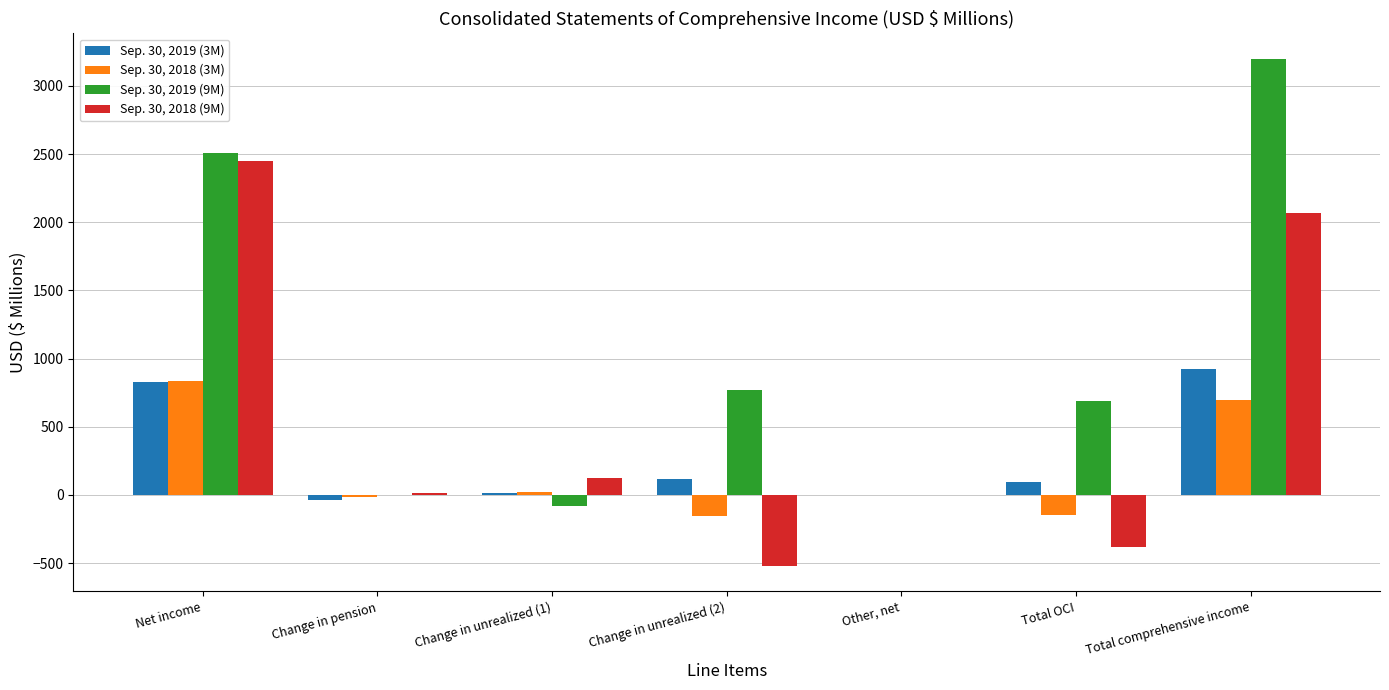

Which category has the highest value in the Sep. 30, 2019 (3M) series?

Total comprehensive income